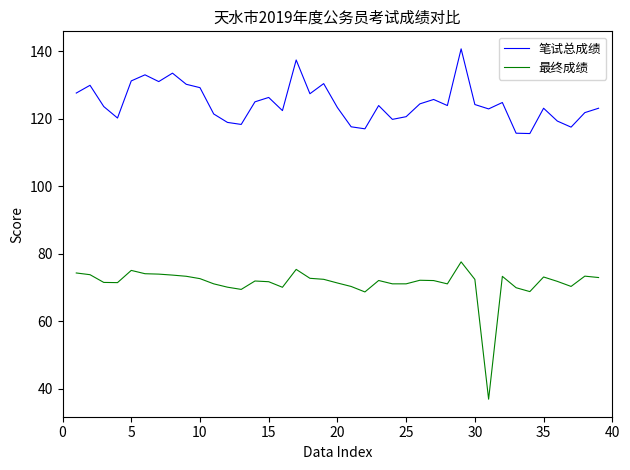

Which series has the largest total across all categories?

笔试总成绩